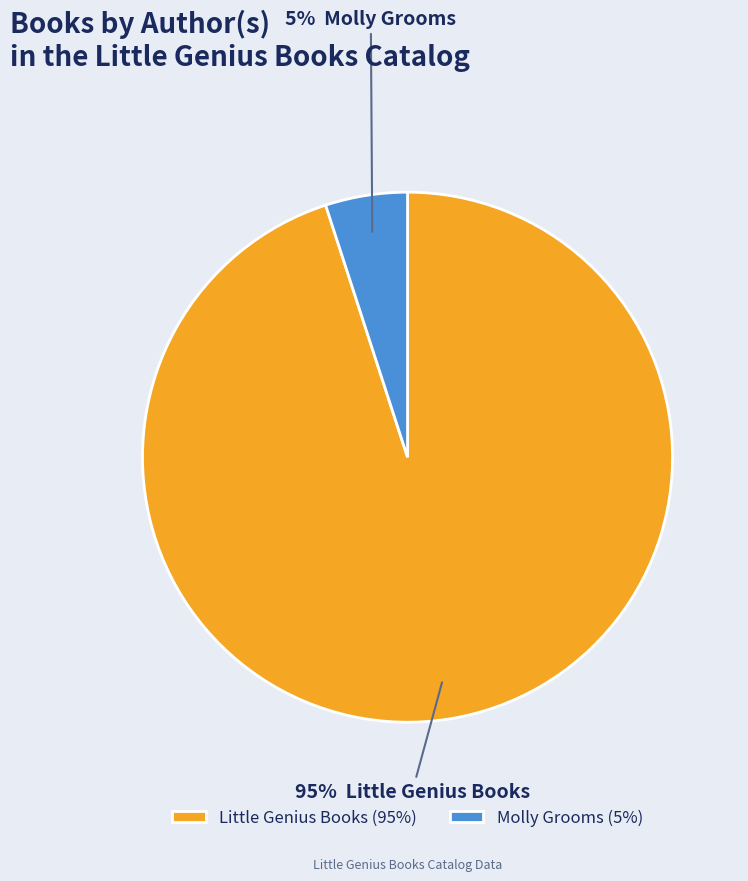

To the nearest percent, what percentage of the pie is Molly Grooms?

5%